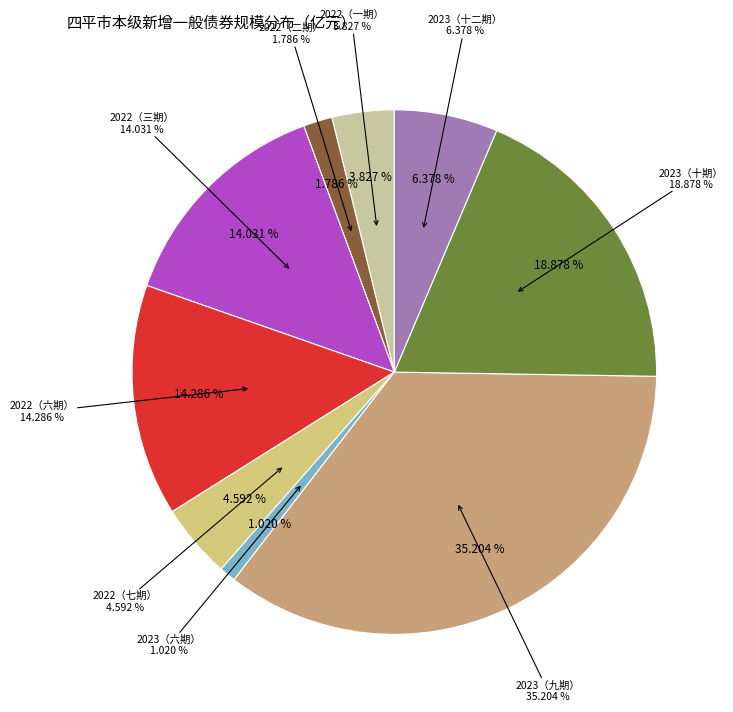

Rank the categories by value from highest to lowest.

2023年吉林省政府一般债券（九期）, 2023年吉林省政府一般债券（十期）, 2022年吉林省政府一般债券（六期）, 2022年吉林省政府一般债券（三期）, 2023年吉林省政府一般债券（十二期）, 2022年吉林省政府一般债券（七期）, 2022年吉林省政府一般债券（一期）, 2022年吉林省政府一般债券（二期）, 2023年吉林省政府一般债券（六期）